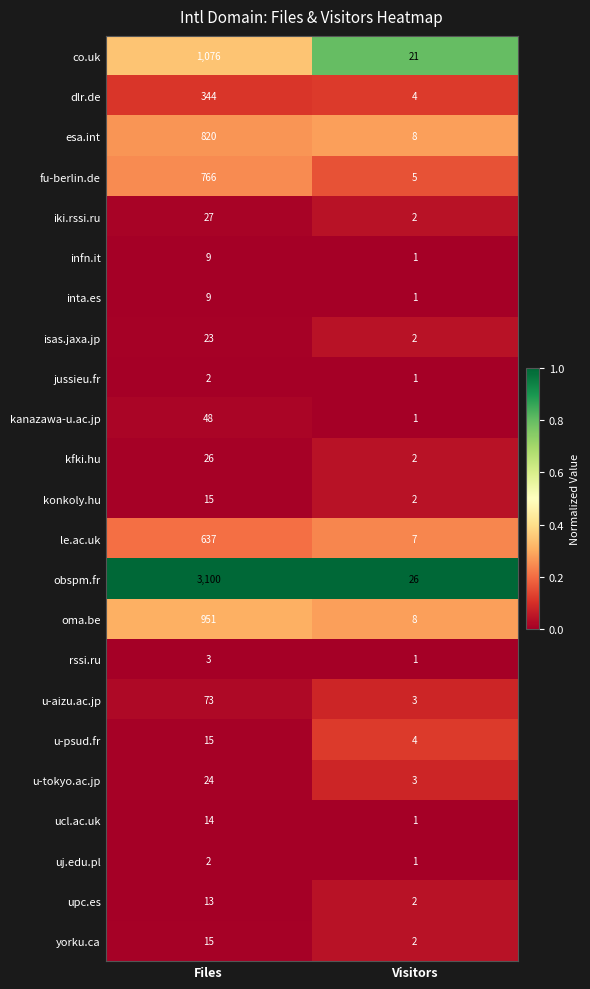

What is the spread (max minus min) of values at Files?

3098